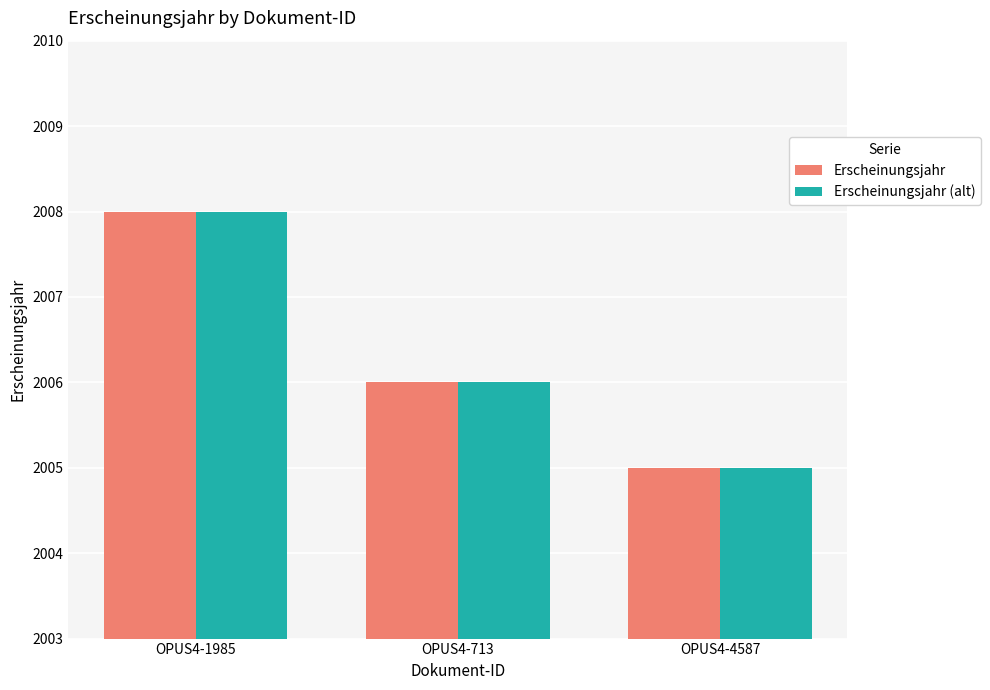

True or false: Erscheinungsjahr has a value of 2006 at OPUS4-713.

True